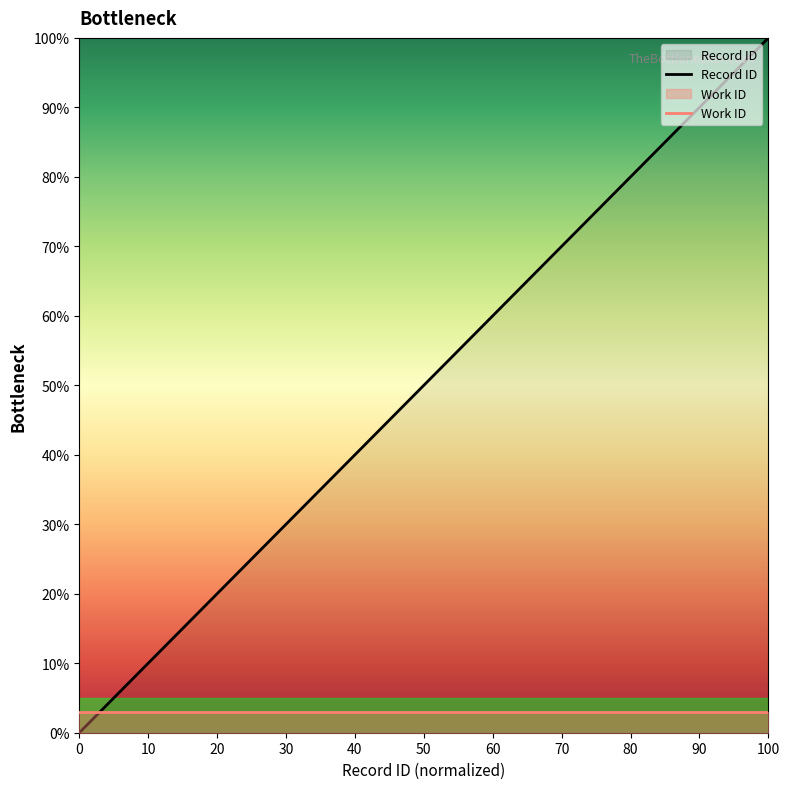

Which series has the largest range (max minus min)?

Record ID